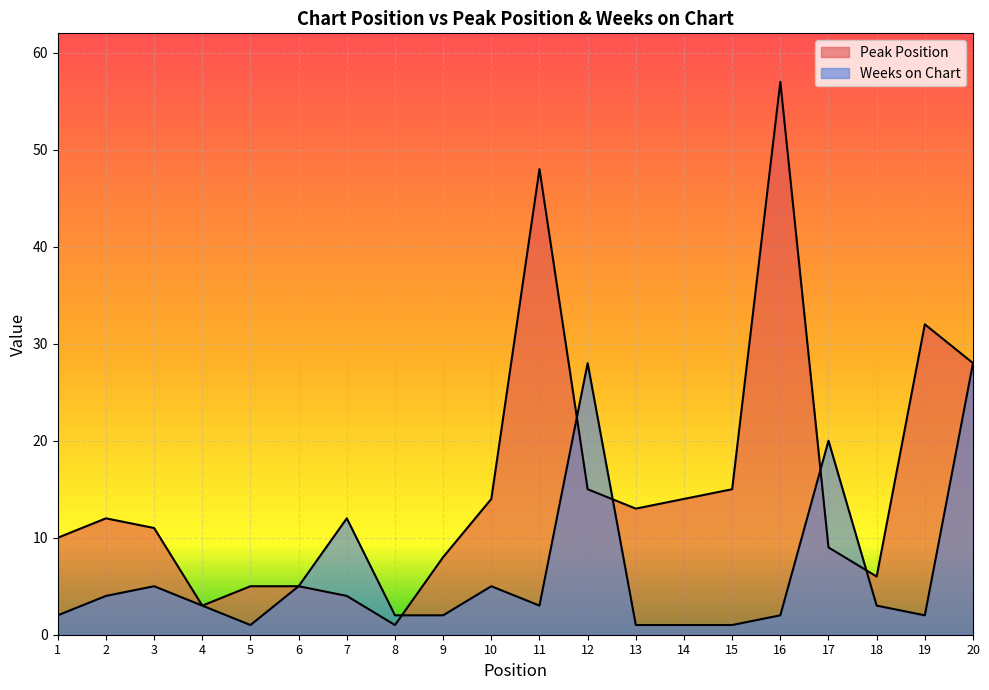

Which label corresponds to the smallest value in the chart?

8